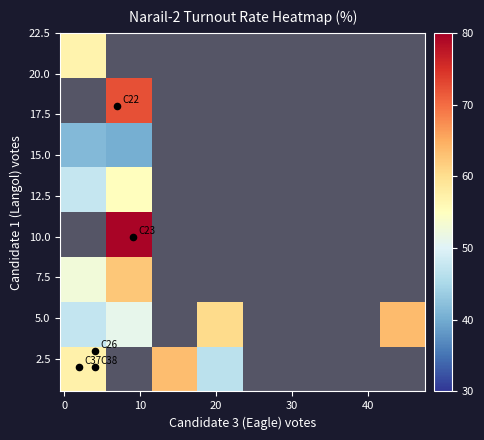

At how many categories does at least one series exceed 54?

5